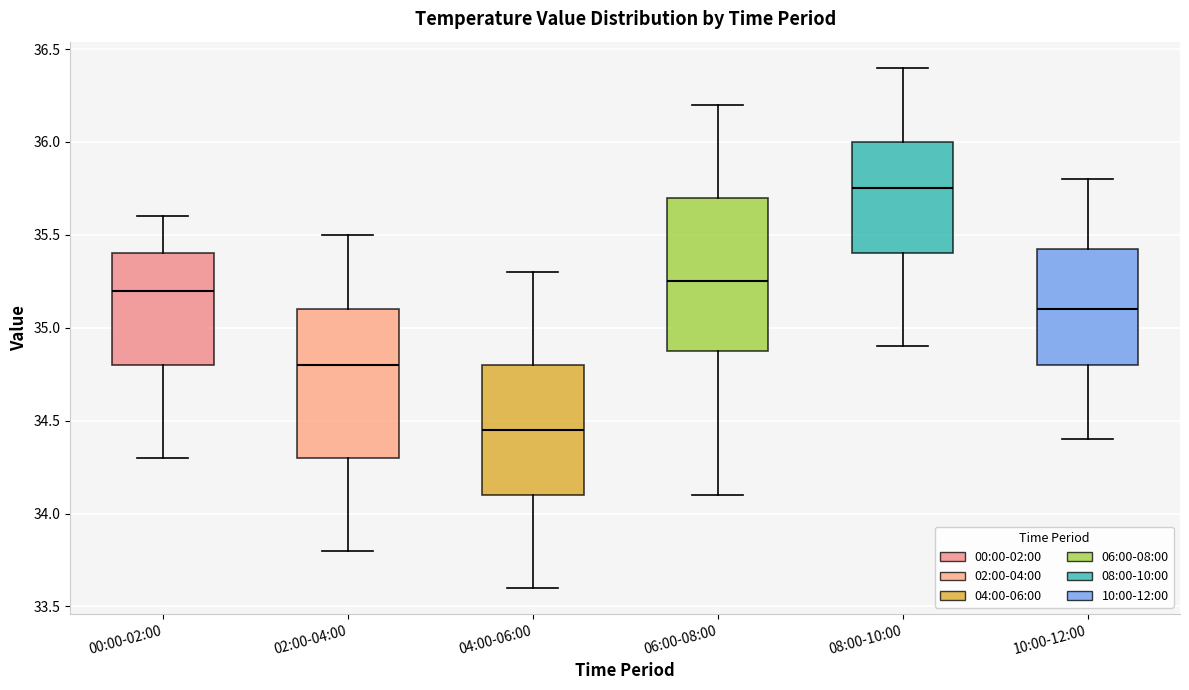

Reading left to right, transcribe this box plot: for each box, give where its median line is, the range the box spans, and where its two whiskers end, as read against the y-axis. The values are not printed on the chart, so give them approximately, as read against the axis.

00:00-02:00: median 35.20, box 34.80 to 35.40, whiskers 34.30 to 35.60
02:00-04:00: median 34.80, box 34.30 to 35.10, whiskers 33.80 to 35.50
04:00-06:00: median 34.45, box 34.10 to 34.80, whiskers 33.60 to 35.30
06:00-08:00: median 35.25, box 34.90 to 35.70, whiskers 34.10 to 36.20
08:00-10:00: median 35.75, box 35.40 to 36.00, whiskers 34.90 to 36.40
10:00-12:00: median 35.10, box 34.80 to 35.45, whiskers 34.40 to 35.80